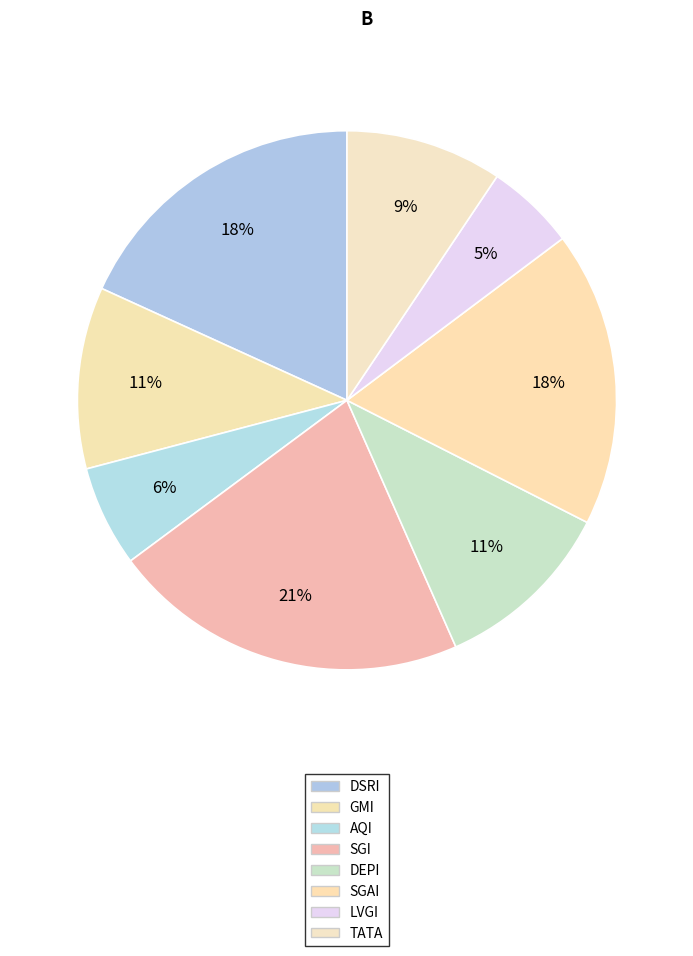

How many slices are in this pie chart?

8